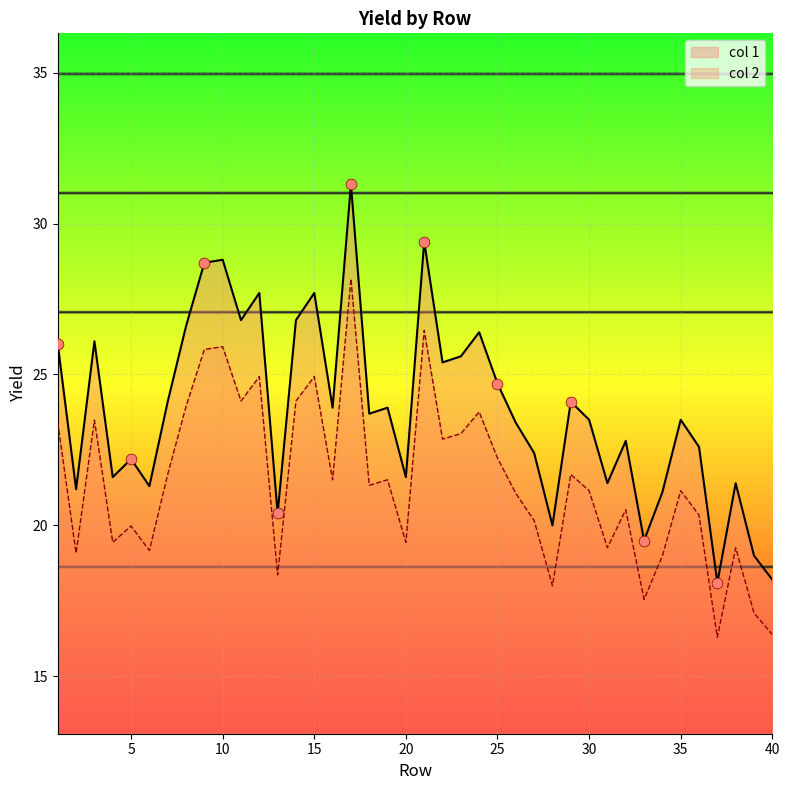

What is the total value across all series at 20?

41.0